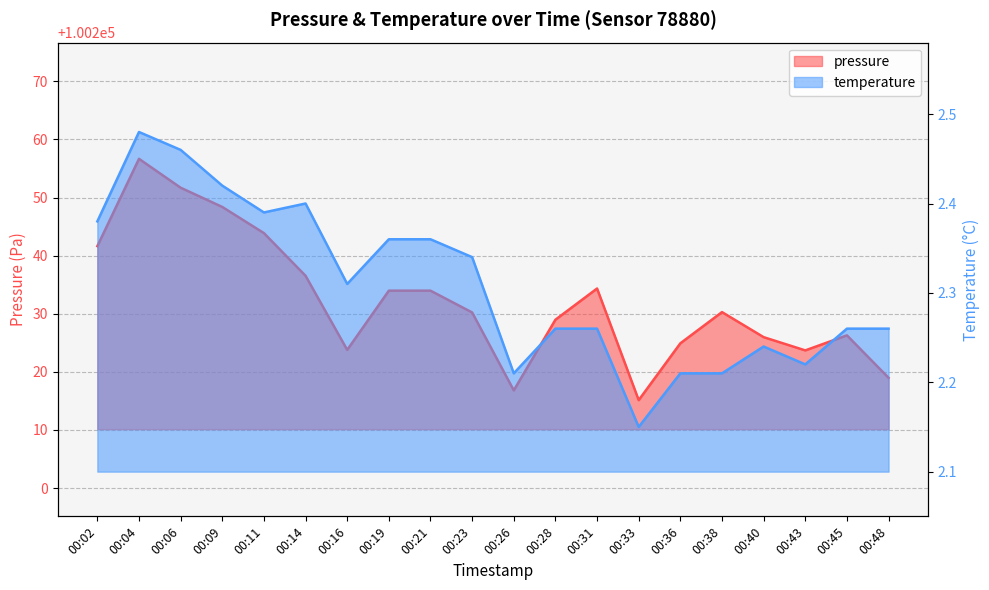

List the series in order of their peak value, lowest first.

temperature, pressure